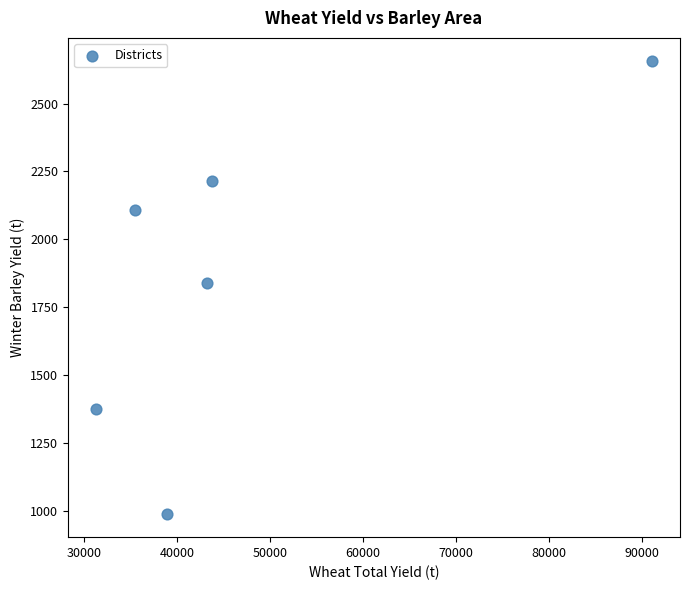

What is the average X value?

47296.2